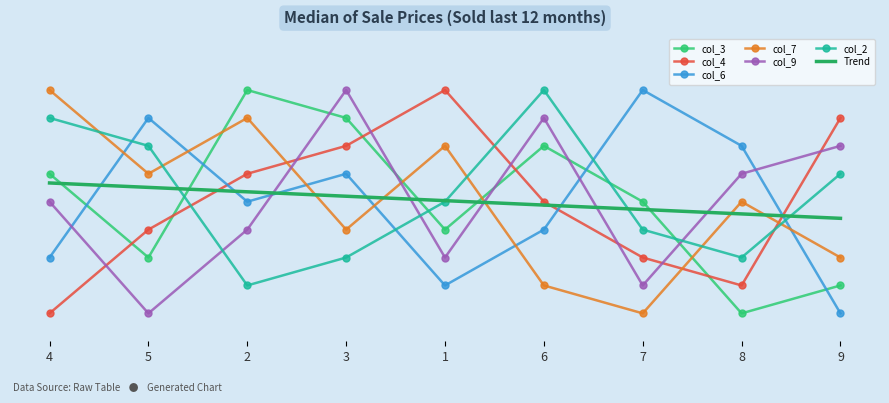

True or false: col_7 and col_4 cross at least once.

True